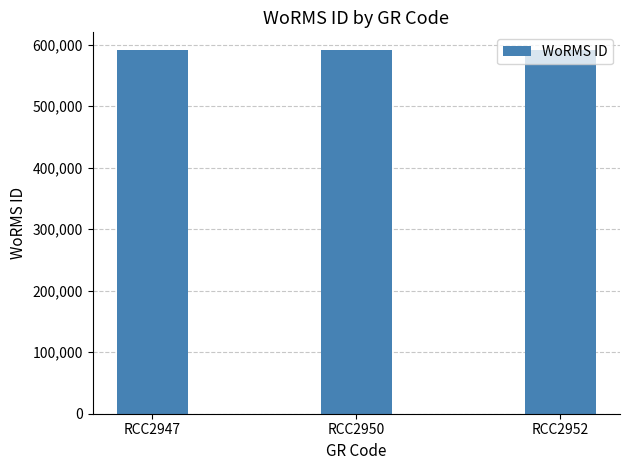

What is the minimum value shown in the chart?

590432